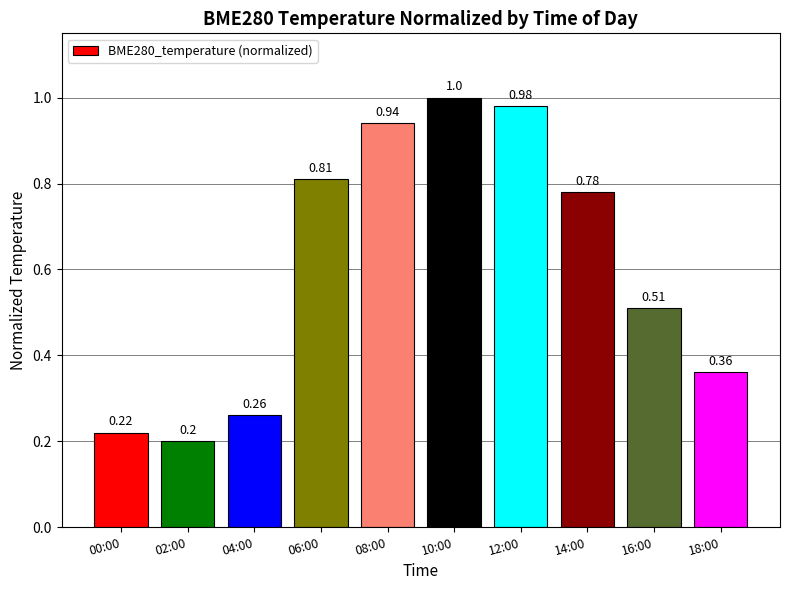

Rank the categories by value from highest to lowest.

10:00, 12:00, 08:00, 06:00, 14:00, 16:00, 18:00, 04:00, 00:00, 02:00